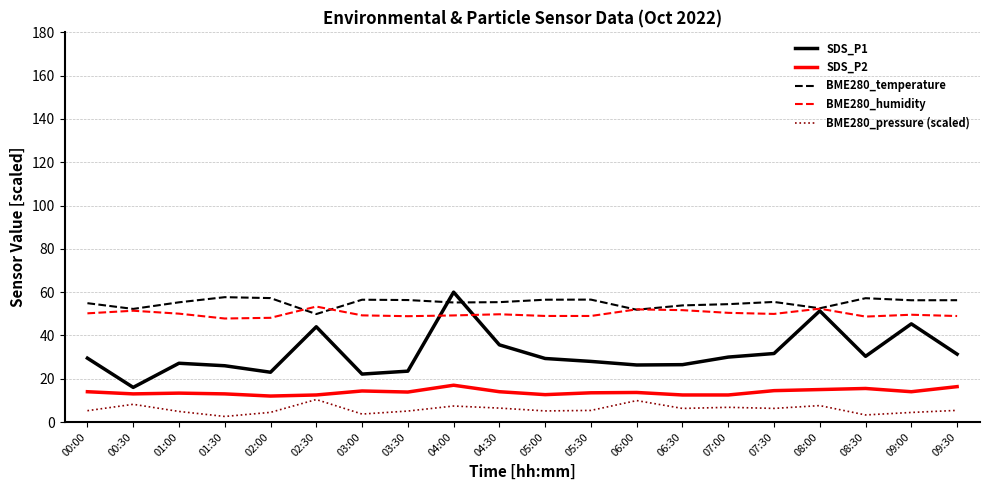

True or false: SDS_P1 and BME280_pressure (scaled) cross at least once.

False